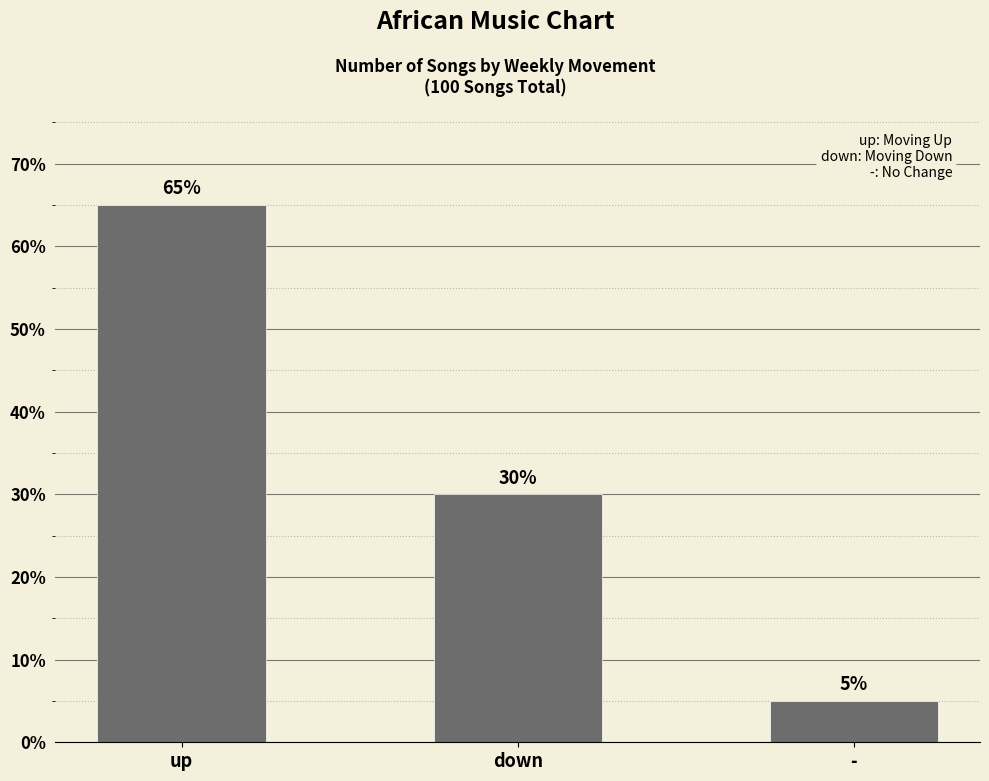

Which has a higher value, up or -?

up